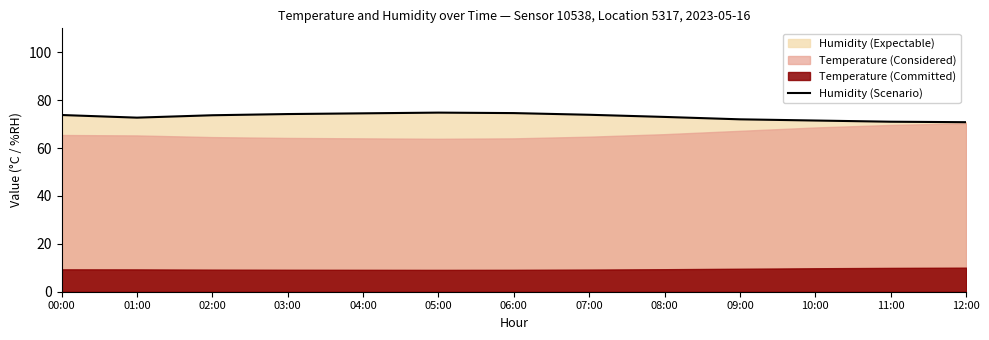

What value does the data have at 02:00?

73.7